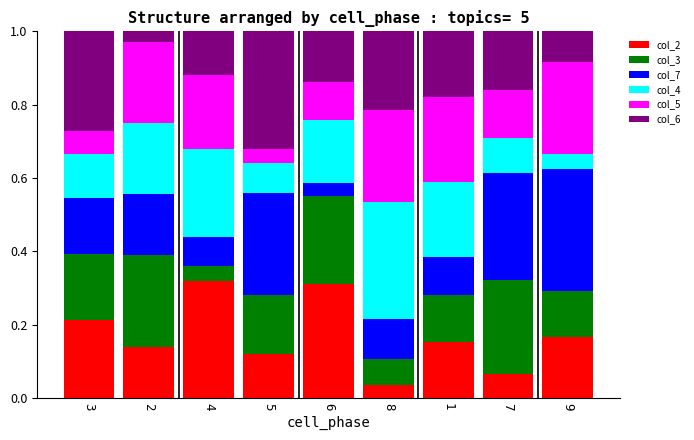

Are the bars horizontal?

No